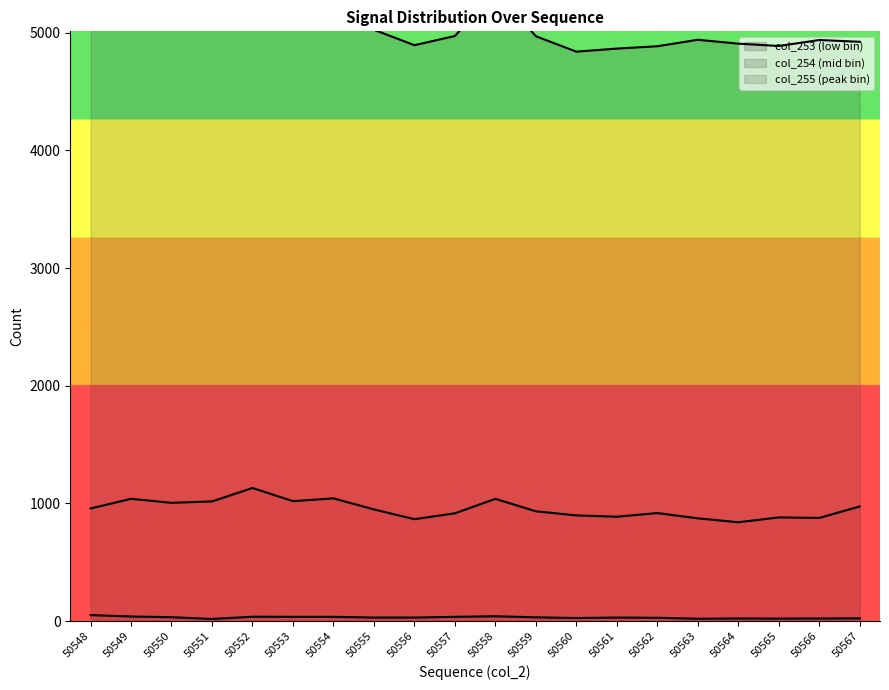

True or false: col_253 (low bin) has a value of 23 at 50567.

True